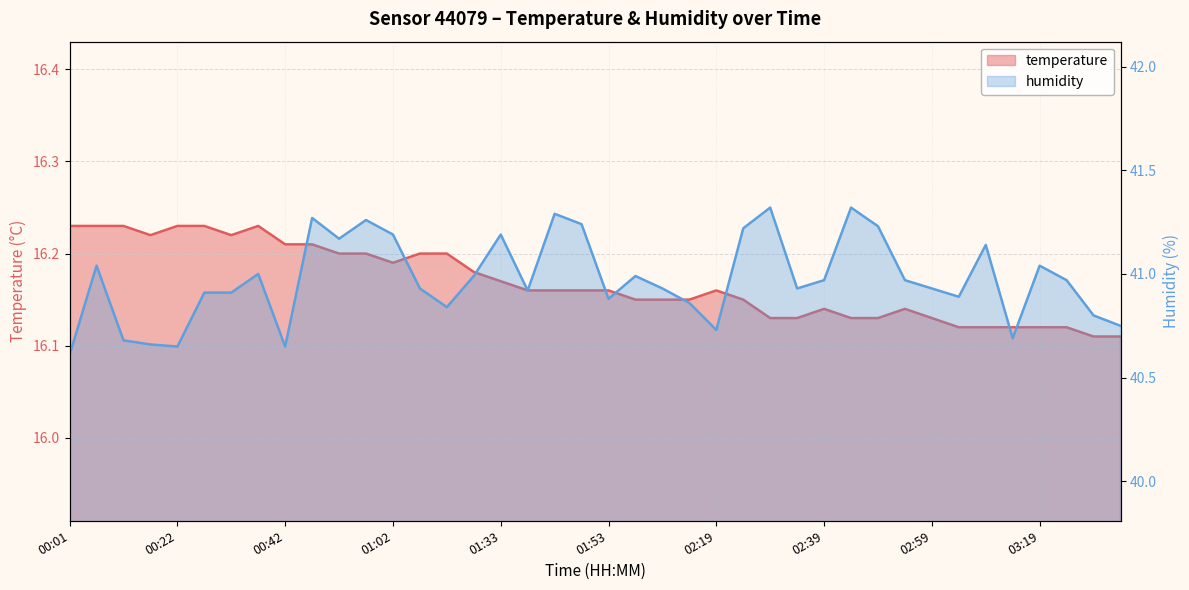

At how many categories does at least one series exceed 21?

40